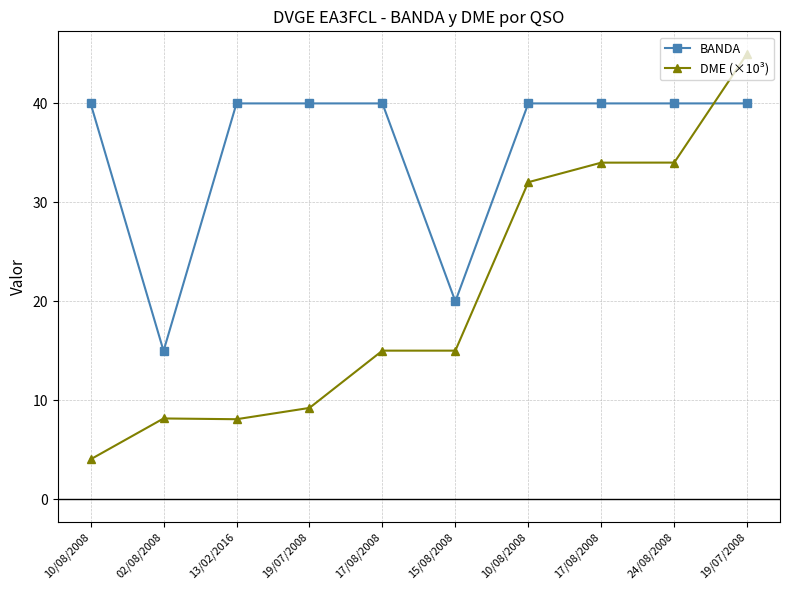

How many series are shown in this chart?

2